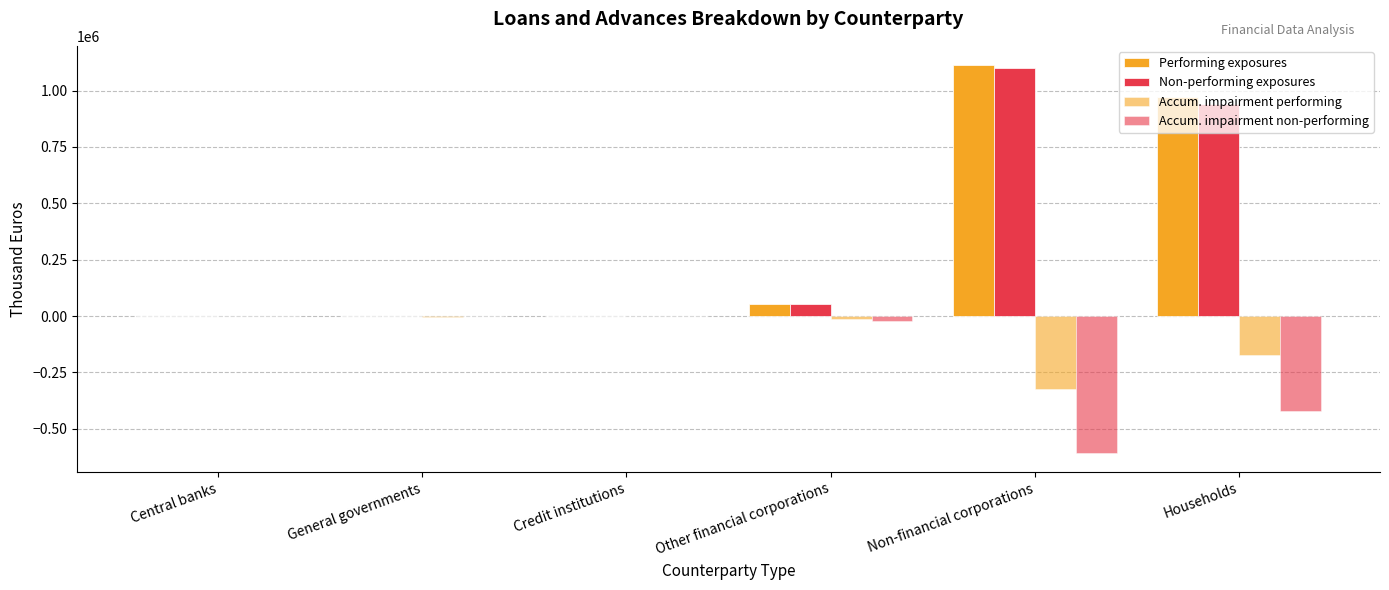

Between Non-financial corporations and Households, which is larger?

Non-financial corporations